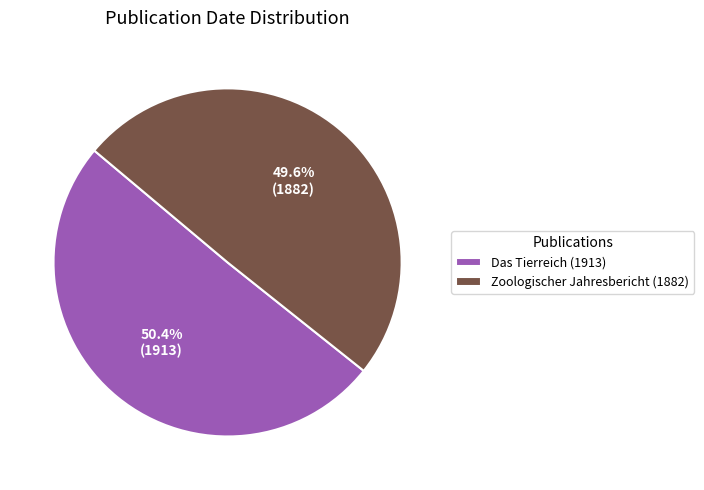

What is the ratio of the value at Das Tierreich (1913) to the value at Zoologischer Jahresbericht (1882)?

1.0